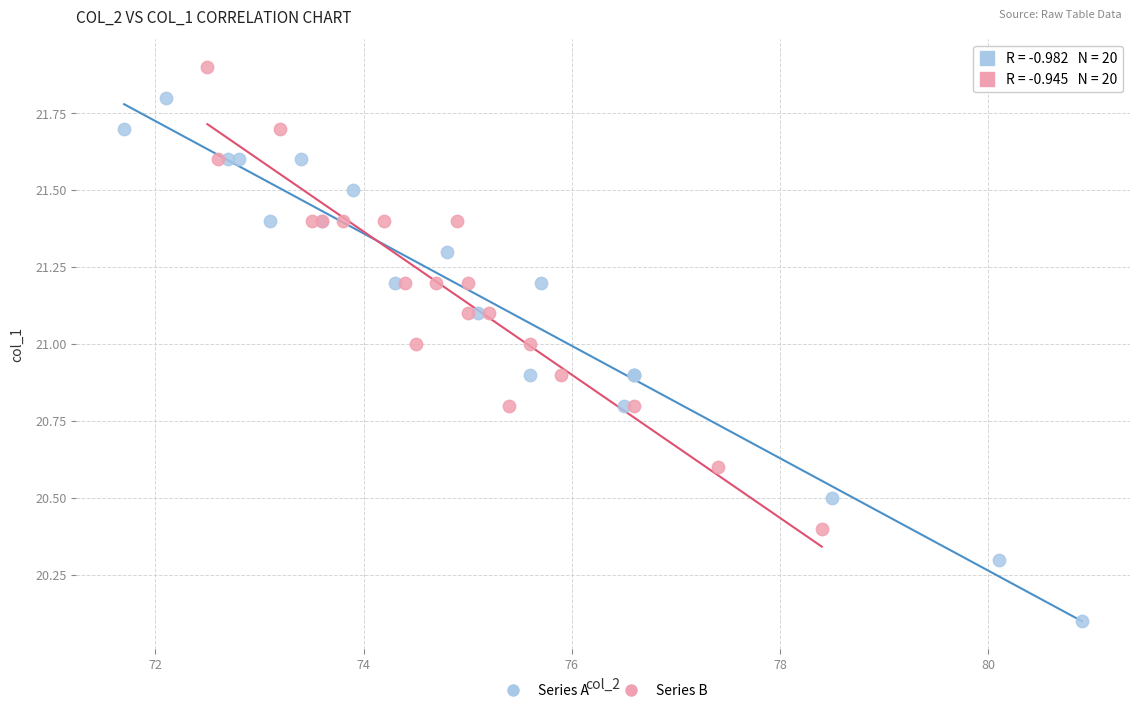

Which series has the largest Y range (max minus min)?

Series A